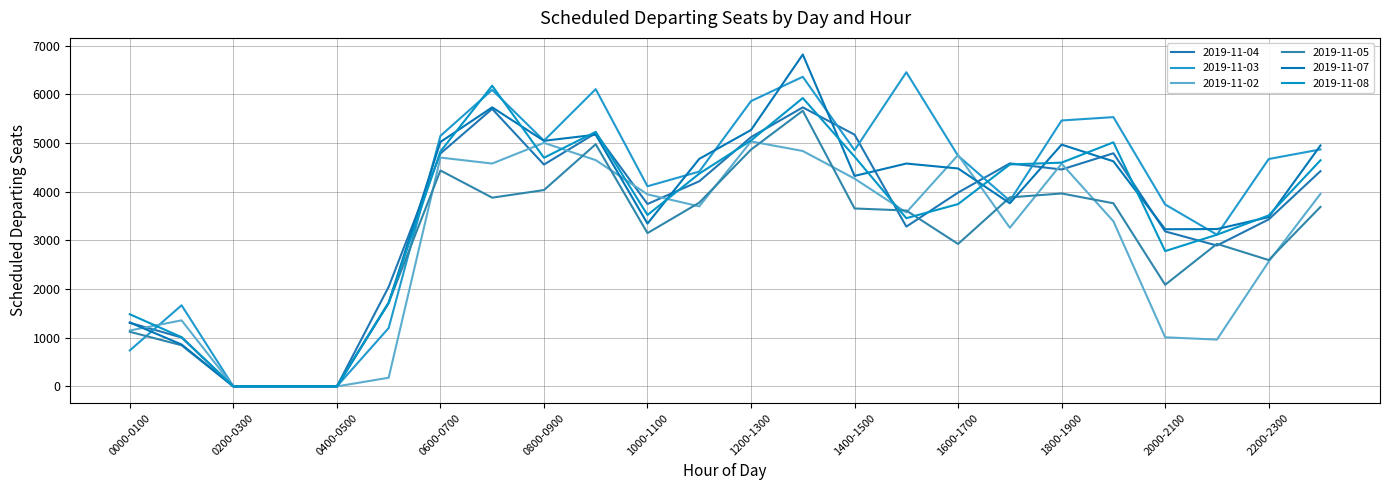

How many lines are shown in the chart?

6